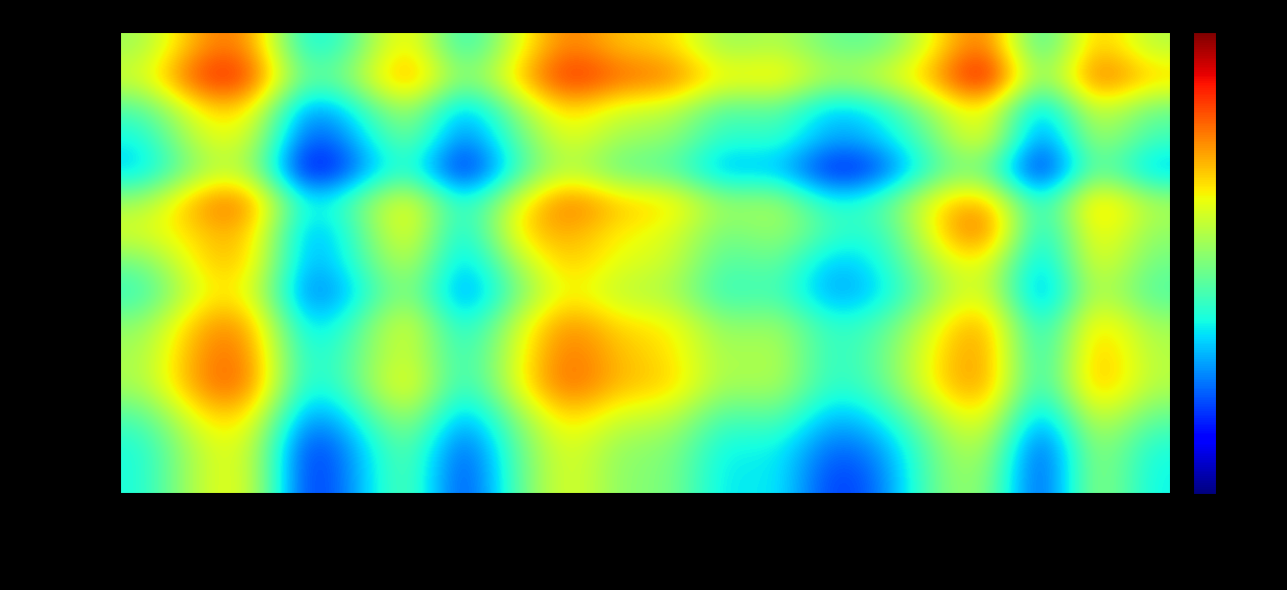

Rank the series at A0A4Y6ELL2 from lowest to highest value.

Grimsley, Thurlkill, EMBOSS, Solomon, Nozaki, Dawson, Sillero, Lehninger, IPC2_protein, Patrickios, Bjellqvist, IPC2_peptide, ProMoST, Rodwell, DTASelect